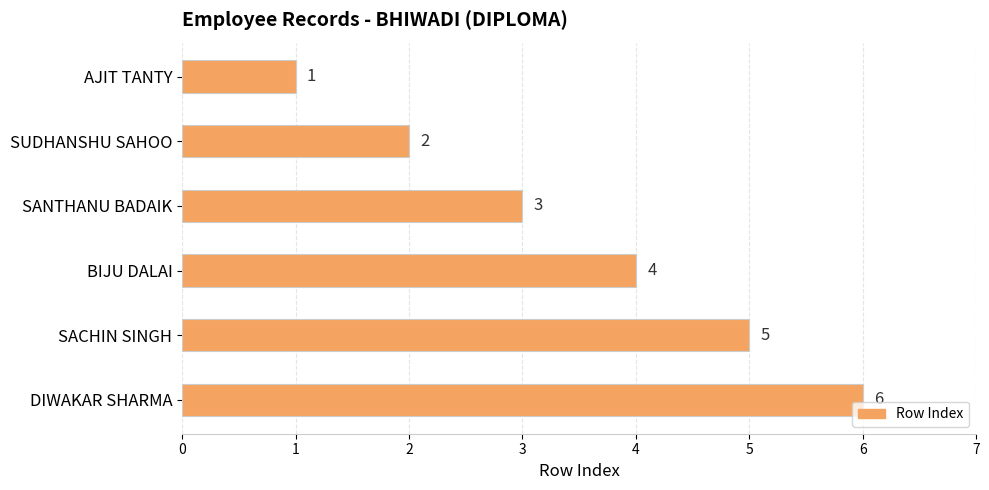

Rank the categories by value from highest to lowest.

DIWAKAR SHARMA, SACHIN SINGH, BIJU DALAI, SANTHANU BADAIK, SUDHANSHU SAHOO, AJIT TANTY